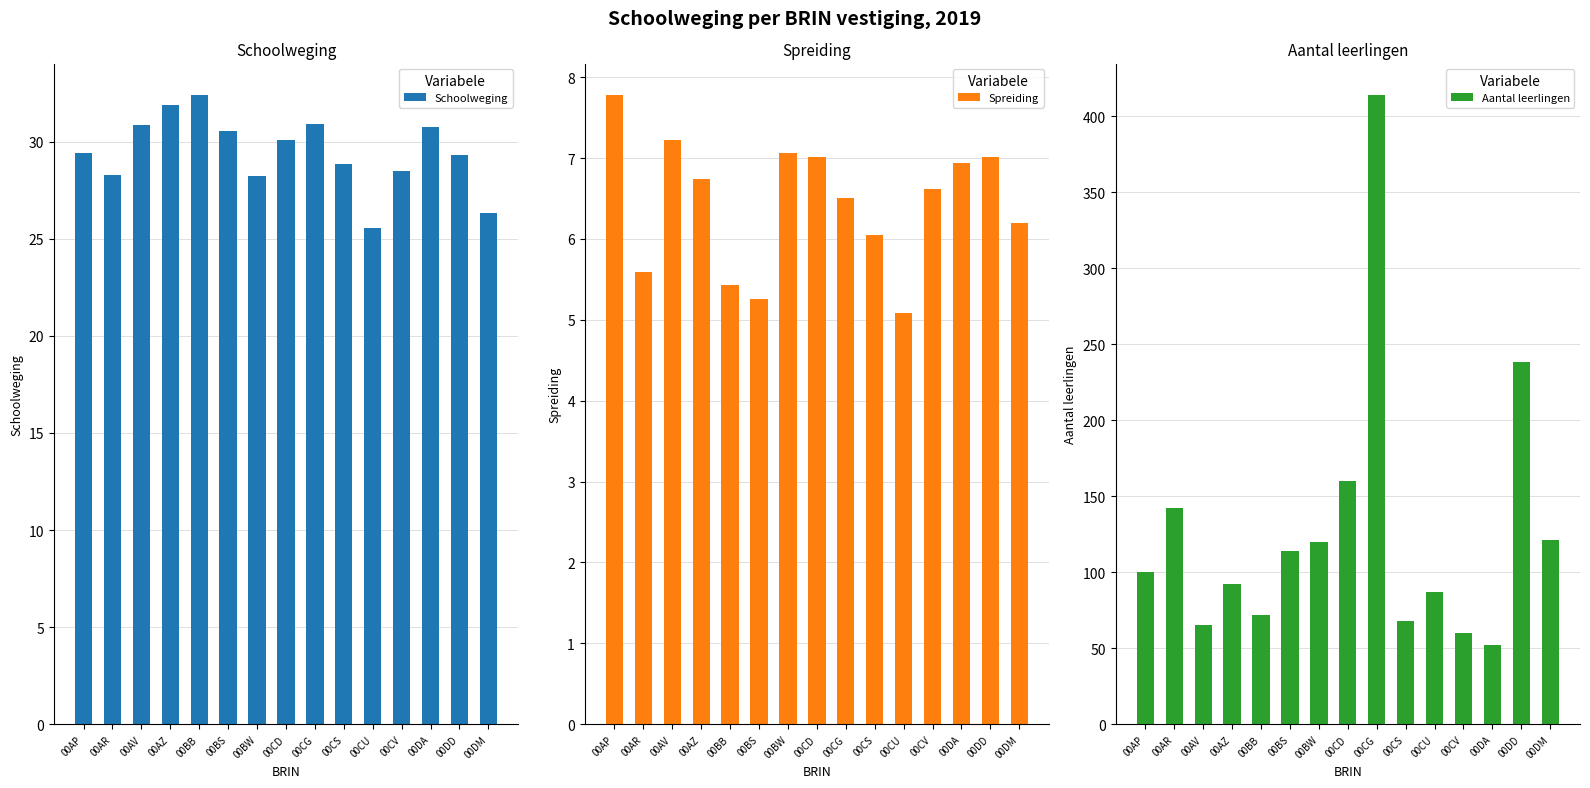

Which series has the largest range (max minus min)?

Aantal leerlingen